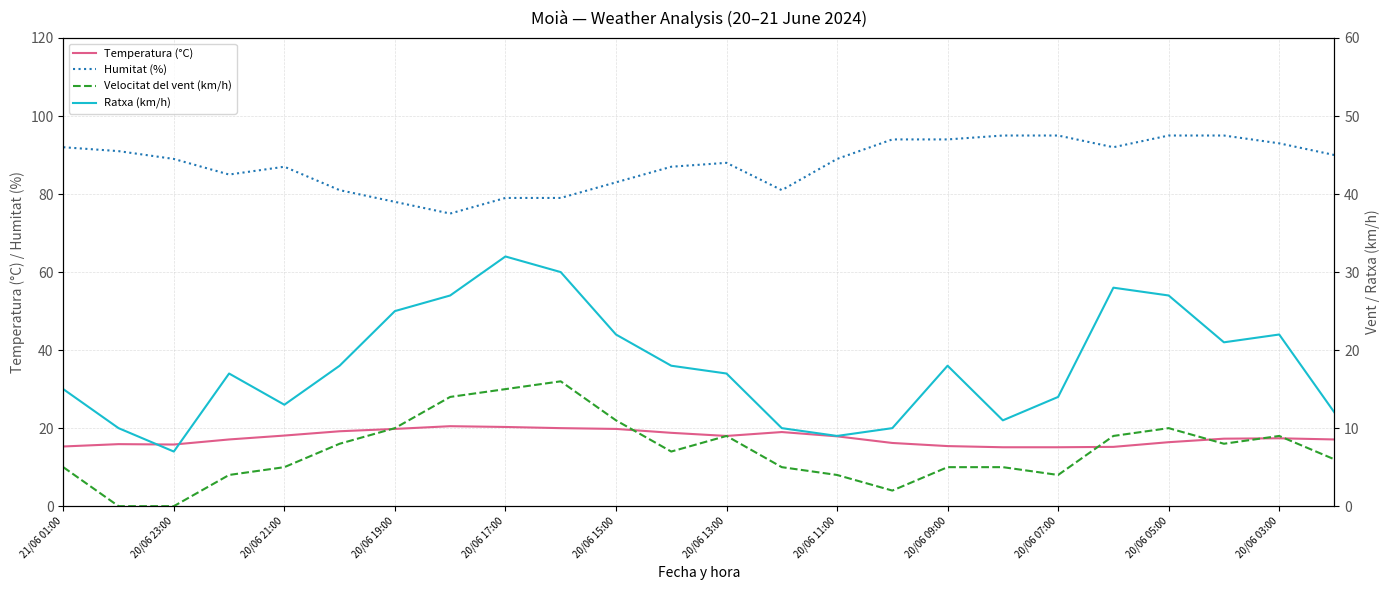

The value of Humitat (%) at 20/06 21:00 is 87.0. True or false?

True